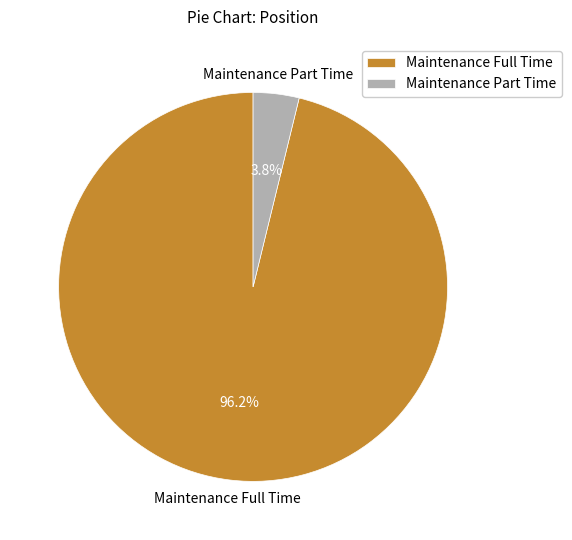

Rank the categories by value from highest to lowest.

Maintenance Full Time, Maintenance Part Time